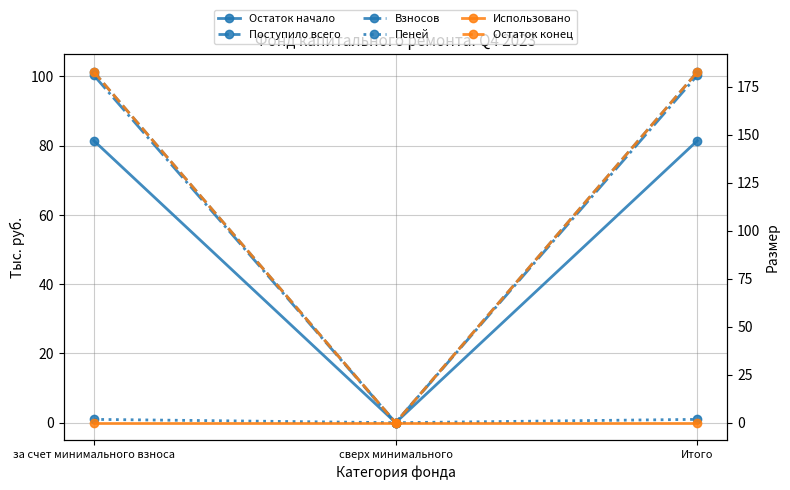

Is the value of Использовано at Итого greater than the value of Пеней at сверх минимального?

No